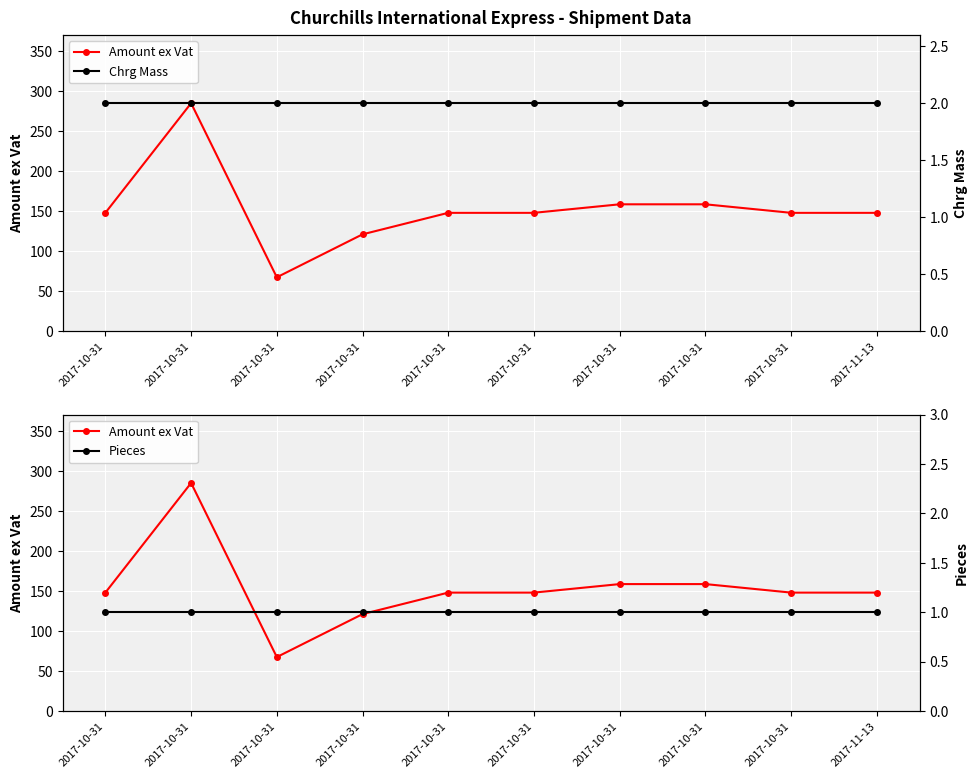

How many distinct data groups are displayed?

3